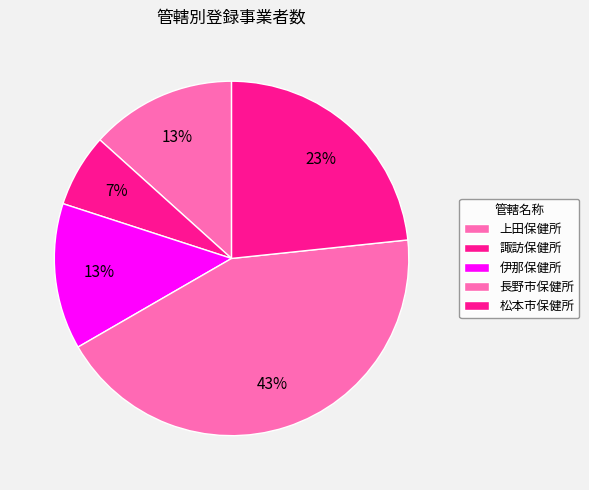

Between 伊那保健所 and 長野市保健所, which is larger?

長野市保健所